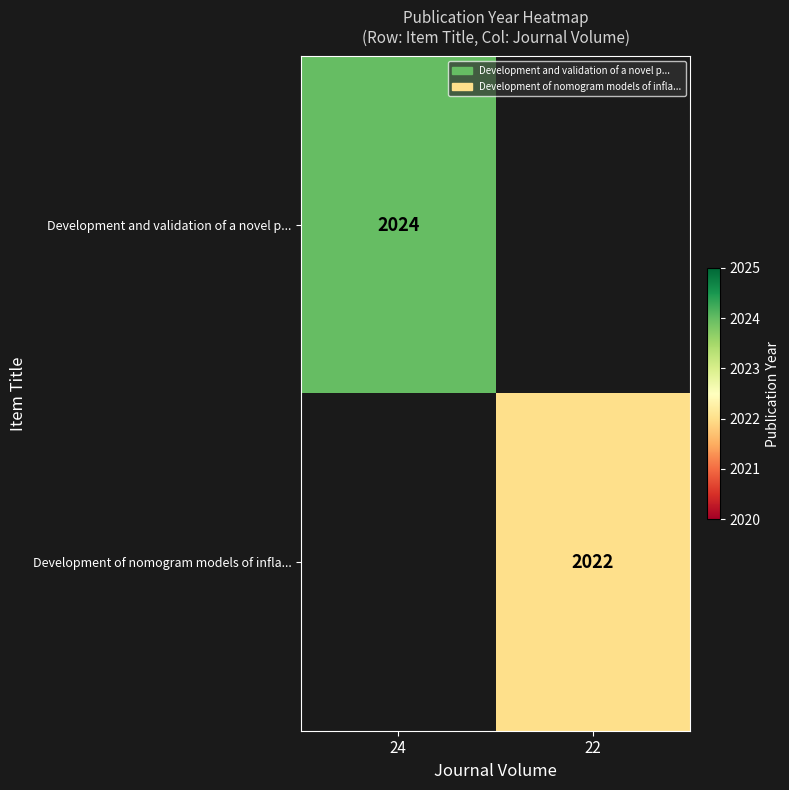

The Development and validation of a novel p... series shows 2024 at 24. True or false?

True